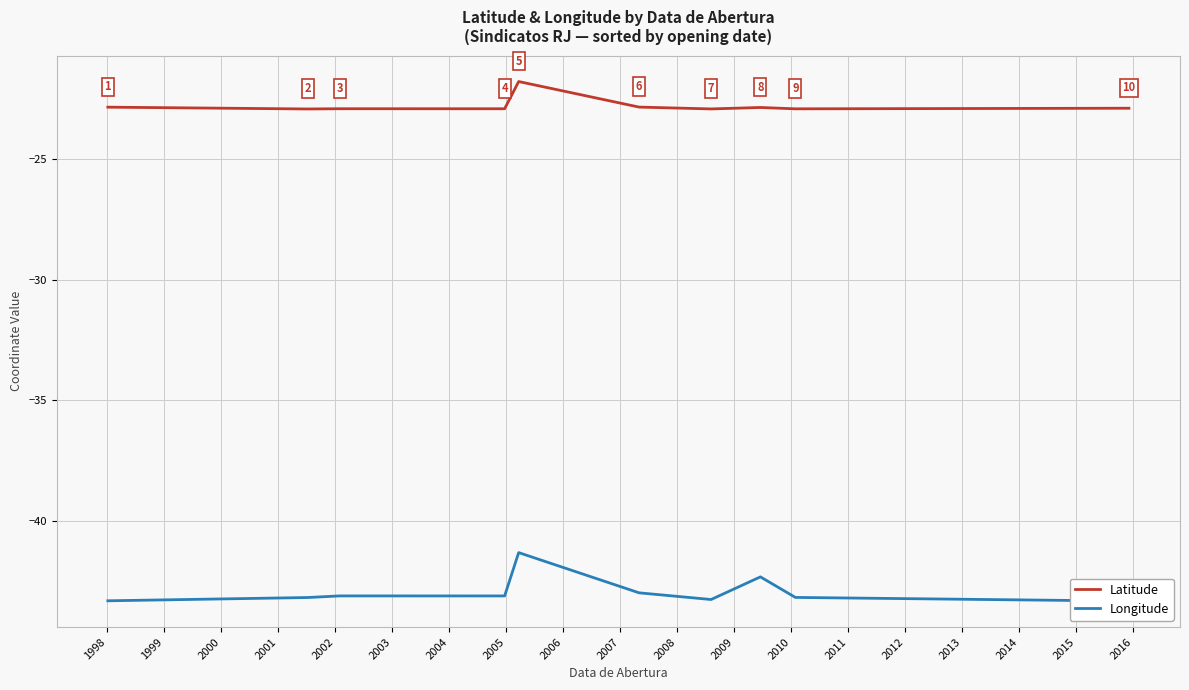

What is the value of the Longitude point at the 4th from the left?

-43.1